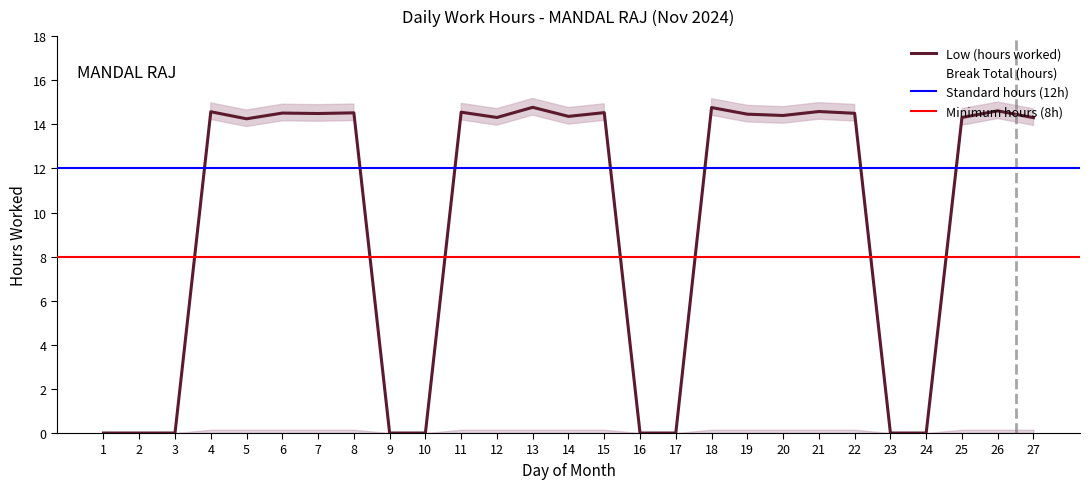

Is it true that the value at 15 is 14.5?

True